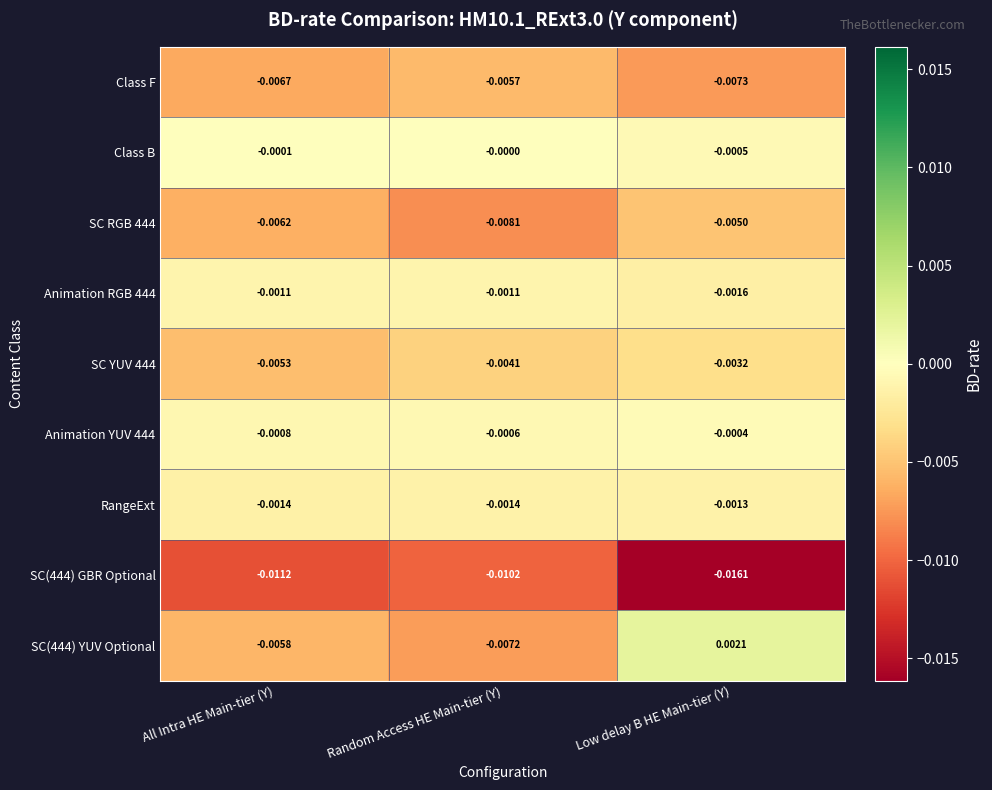

How many data points does each series have?

3